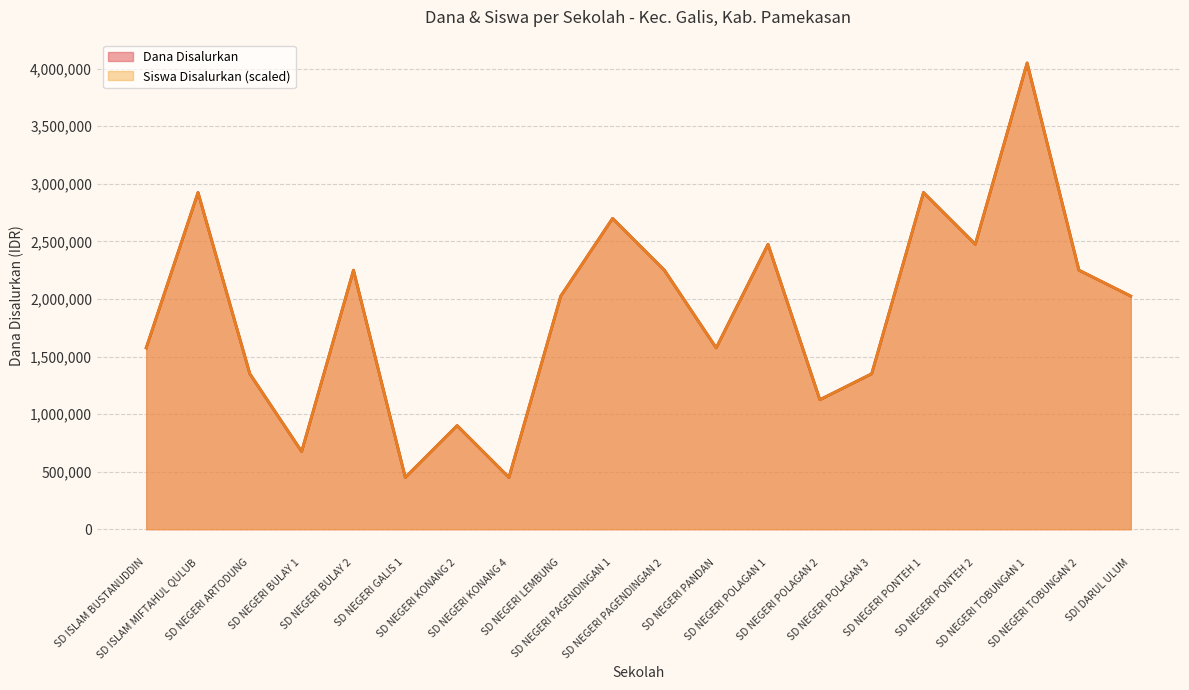

True or false: Siswa Disalurkan and Dana Disalurkan intersect in this chart.

False